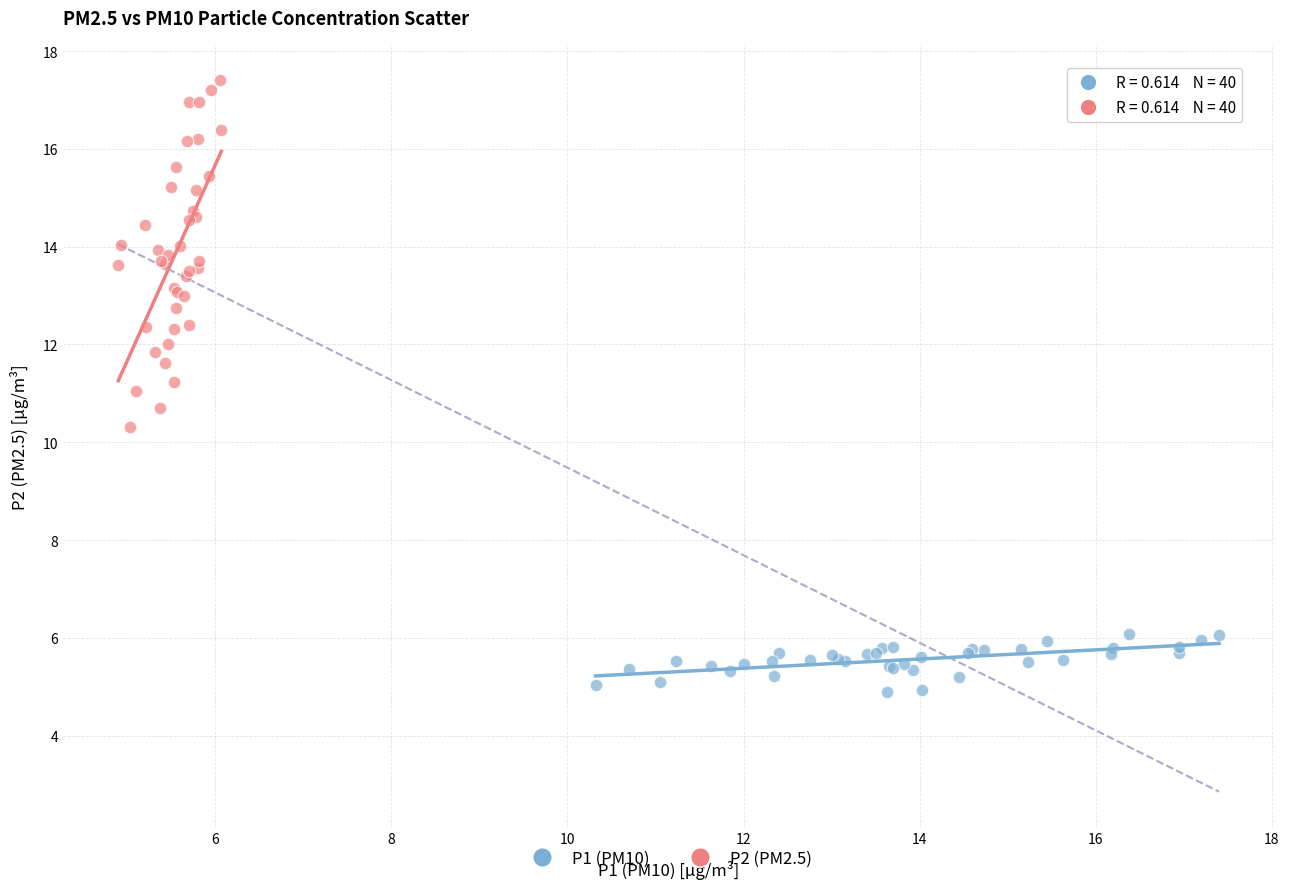

Which series reaches the maximum Y coordinate?

P2 (PM2.5)